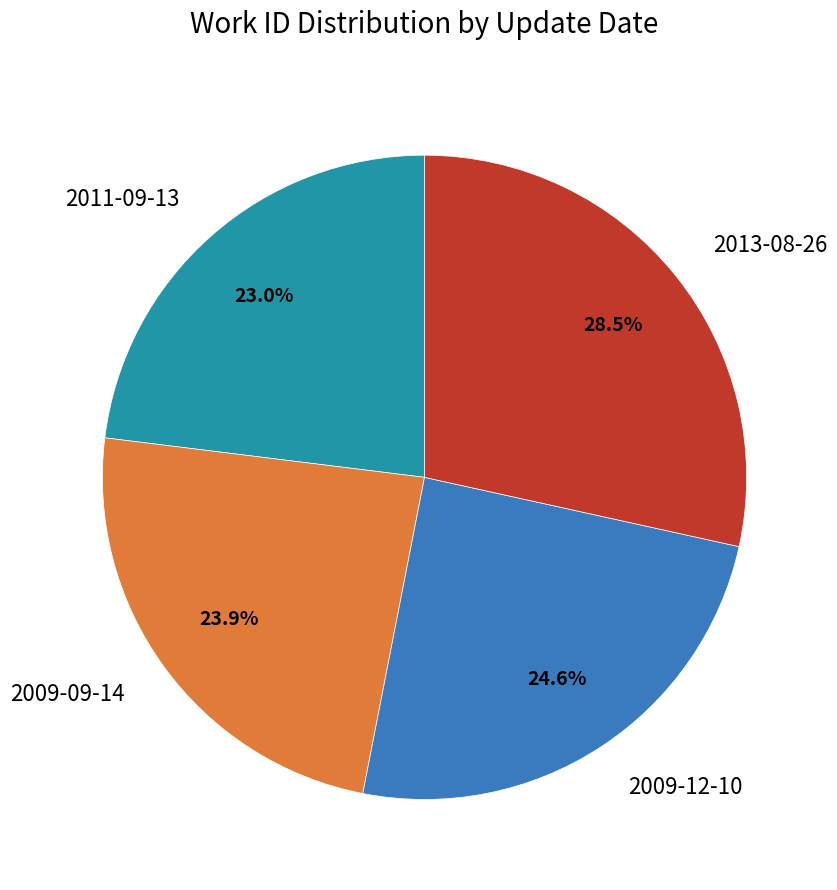

Is 2009-12-10 the majority of the pie?

No